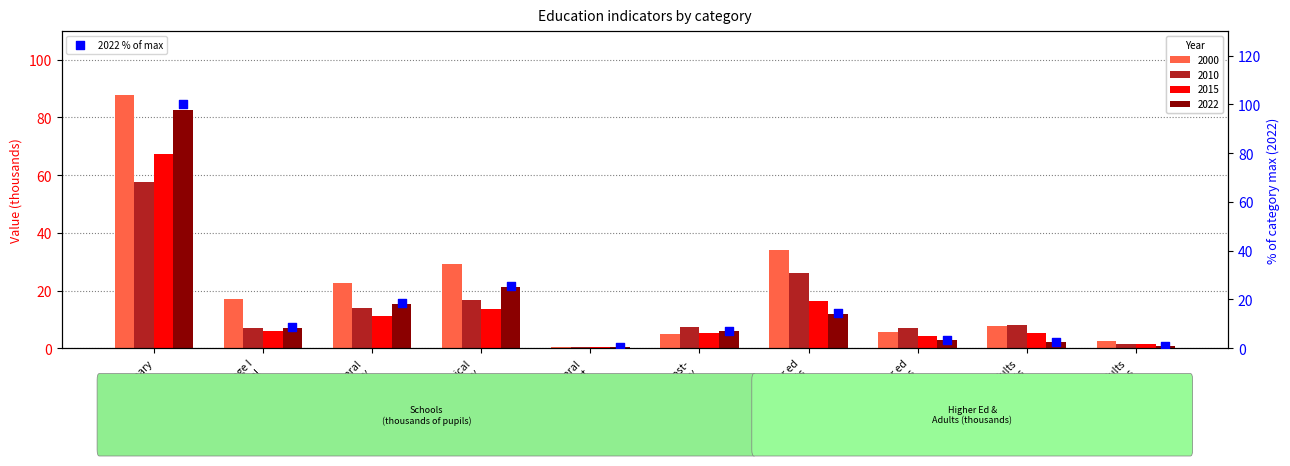

Approximately how many times larger is the value at general
secondary compared to stage I
vocational?

2.1